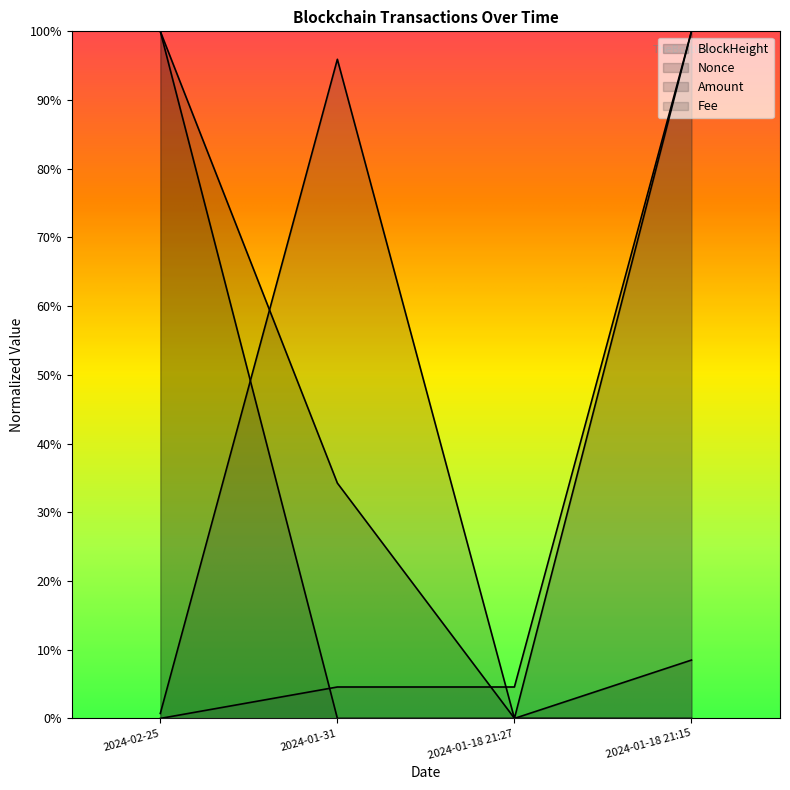

Which series has the widest spread of values?

BlockHeight